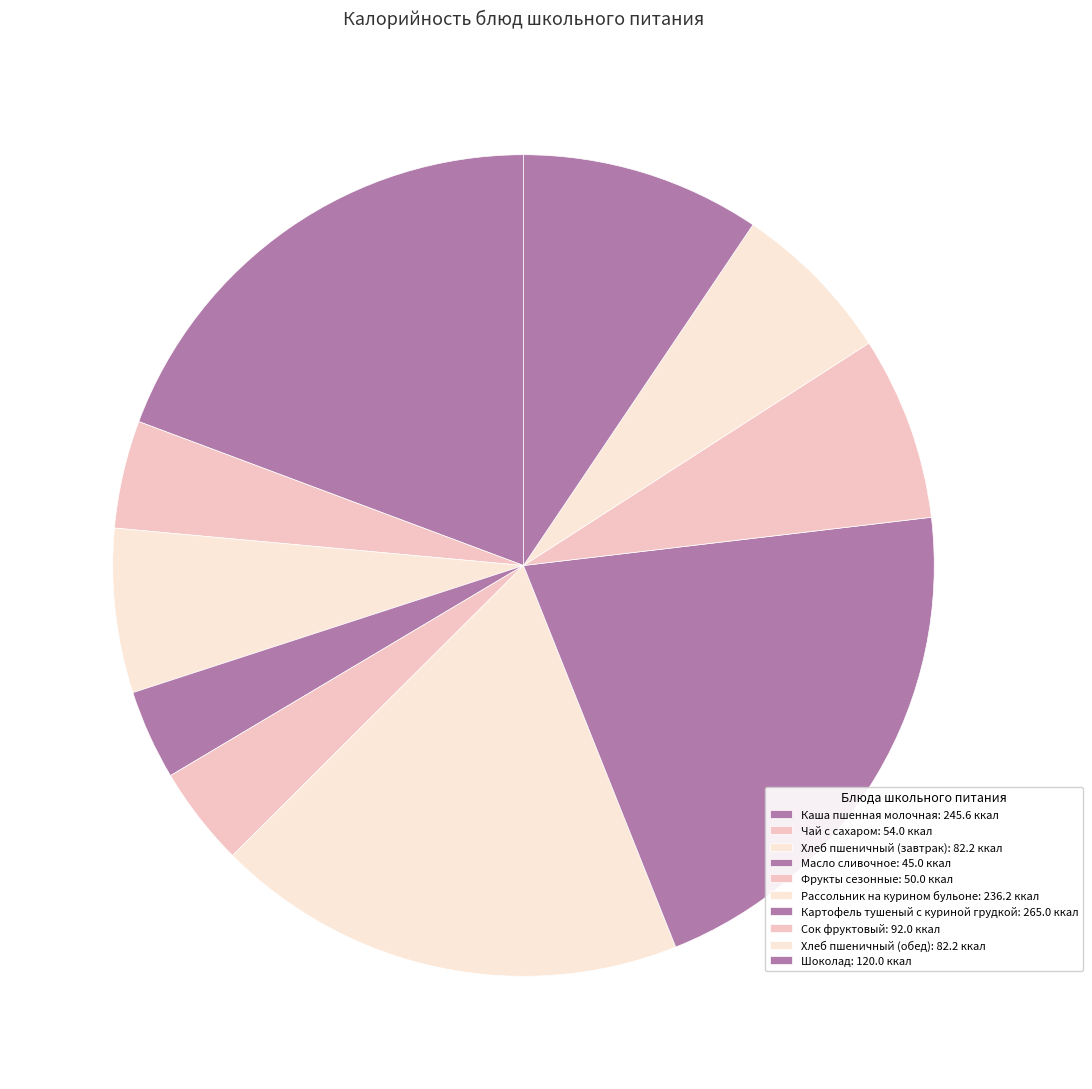

Count the number of slices in the pie.

10